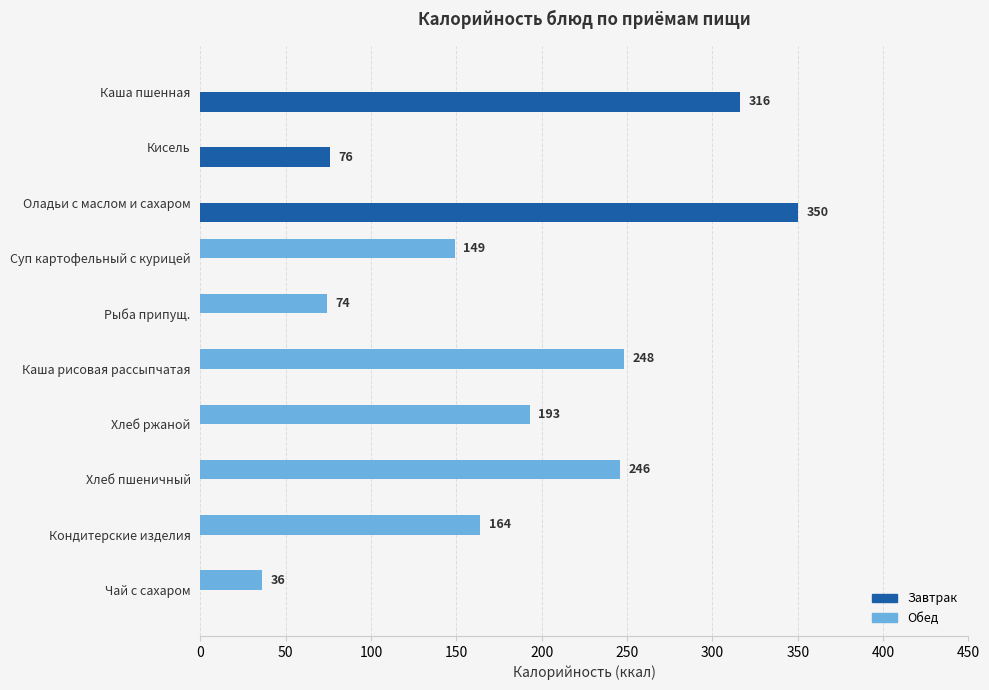

What is the sum of the Обед values at Хлеб ржаной and Каша рисовая рассыпчатая?

441